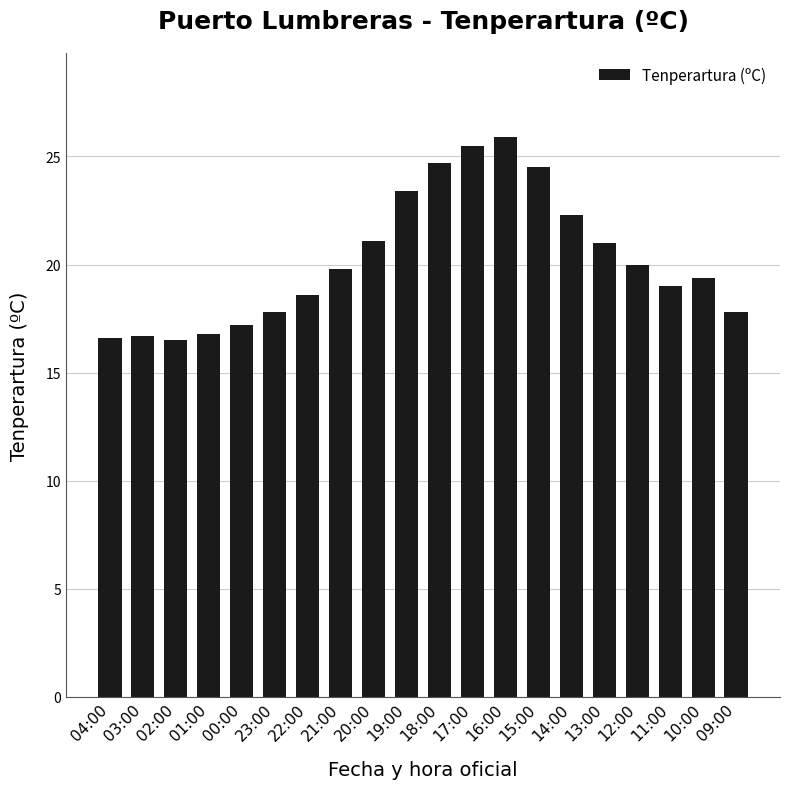

What is the average value?

20.2